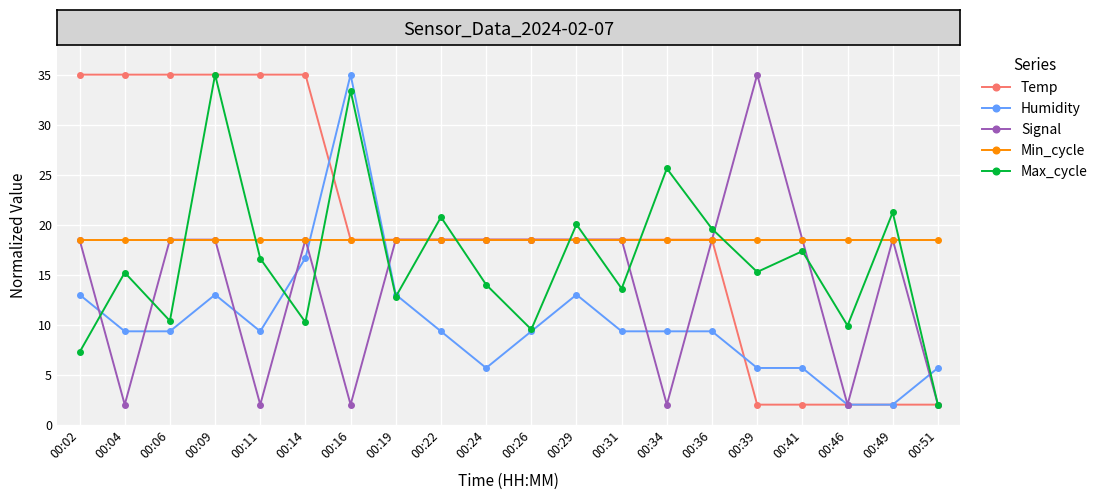

Where do Humidity and Min_cycle first cross each other?

00:14 and 00:16